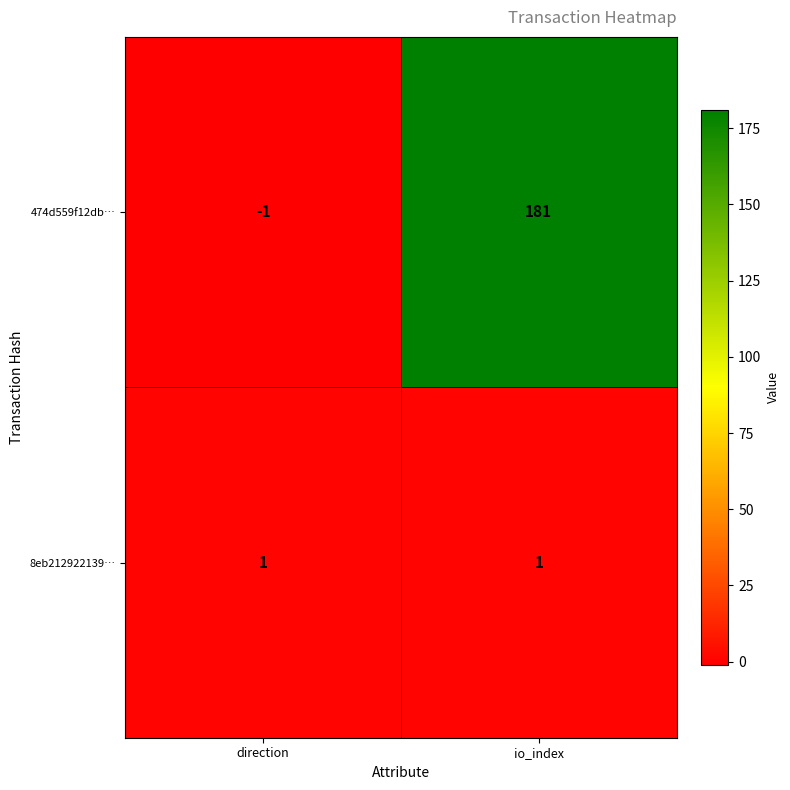

What is the difference between the maximum and minimum values in the 474d559f12db… series?

182